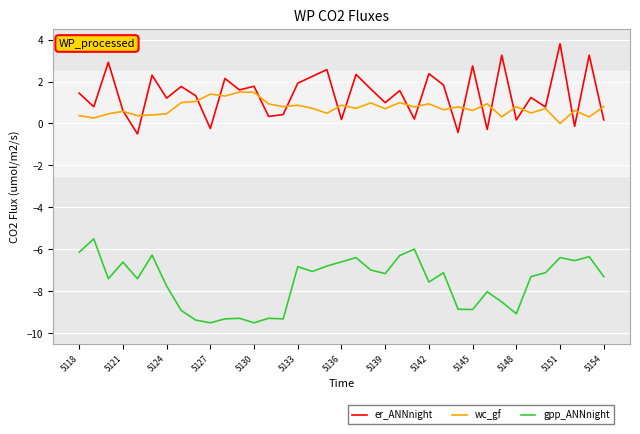

What is the highest value of the gpp_ANNnight series?

-5.5